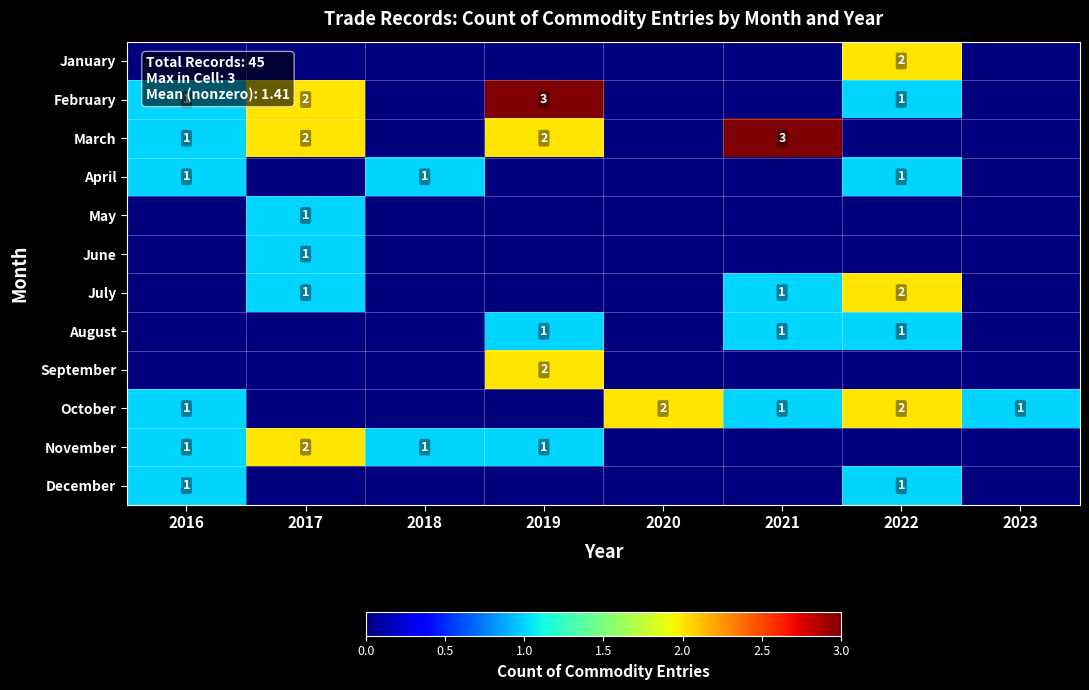

The September series shows 3 at 2019. True or false?

False